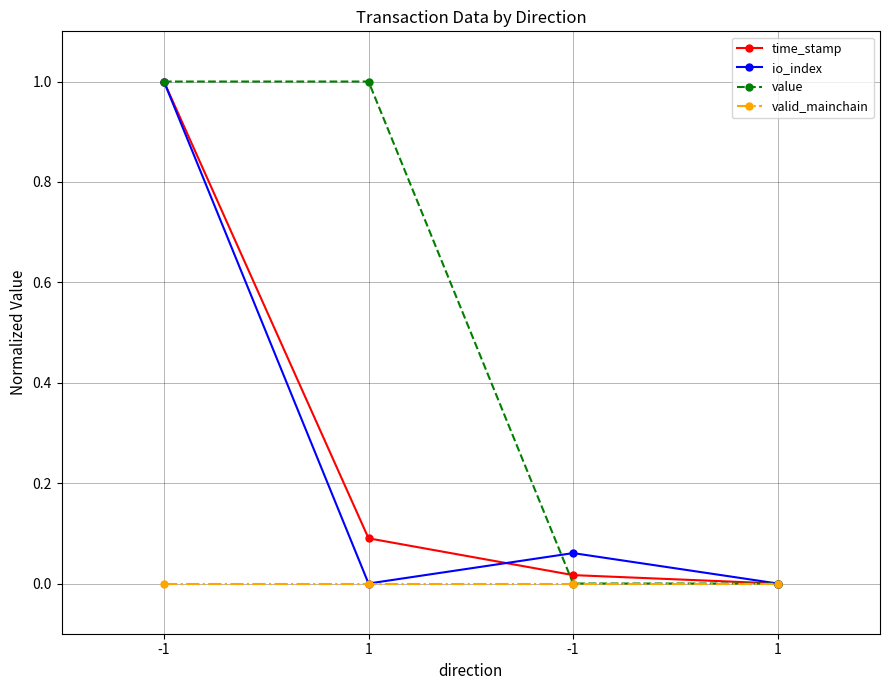

True or false: valid_mainchain has a value of 0.0 at 1.

True